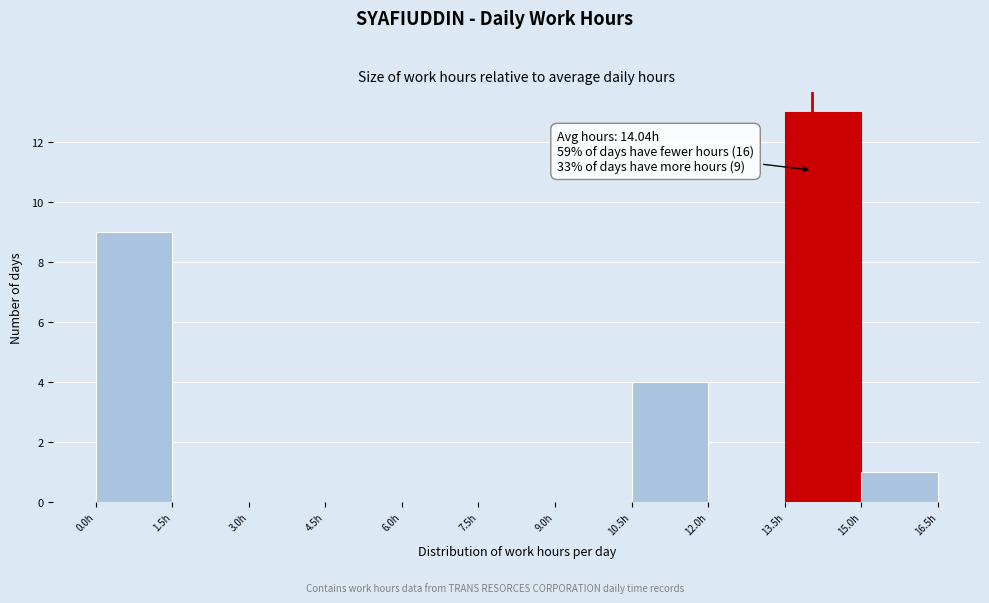

Which range on the x-axis has the tallest bar?

13.5 to 15.0